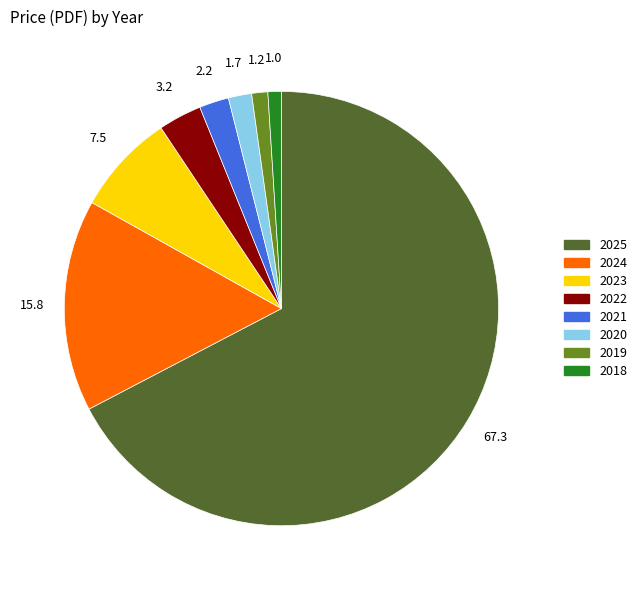

Which category accounts for the majority?

2025